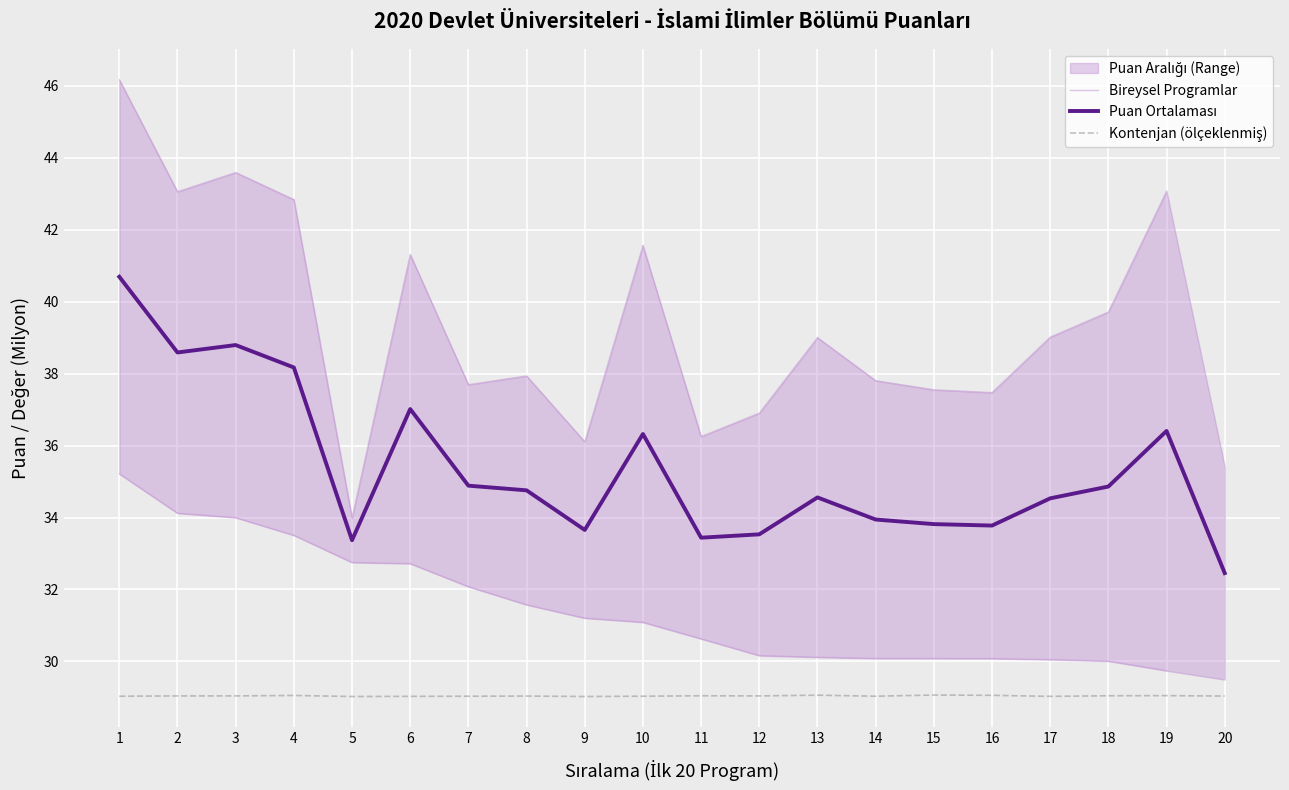

What is the approximate value of Puan Ortalaması at 13?

34.6